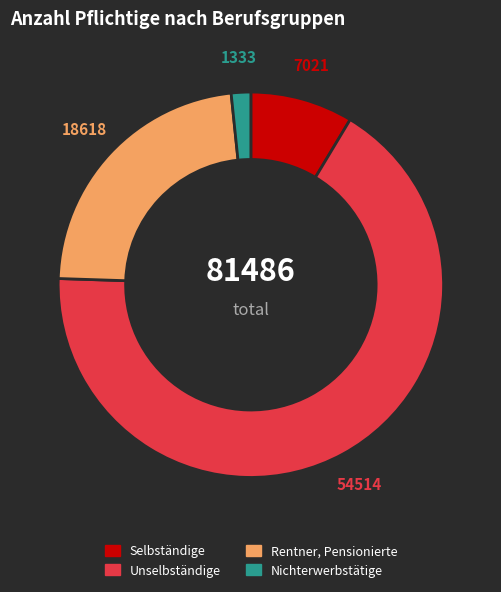

Do Nichterwerbstätige and Rentner, Pensionierte together represent more than half of the pie?

No